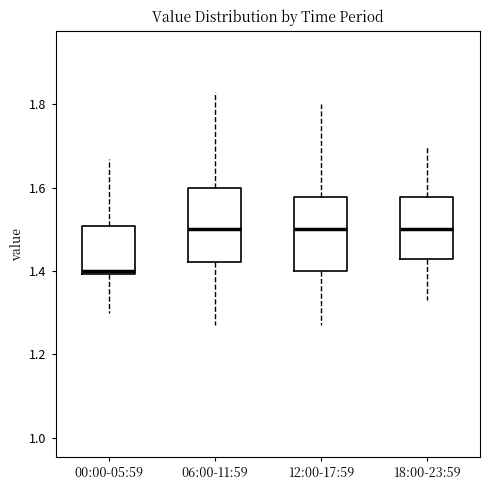

Reading left to right, read every box against the y-axis: the position of its median line, the range the box covers, and the ends of its whiskers. The values are not printed on the chart, so give them approximately, as read against the axis.

00:00-05:59: median 1.40 (just above the box's lower edge), box 1.40 to 1.50, whiskers 1.30 to 1.68
06:00-11:59: median 1.50, box 1.42 to 1.60, whiskers 1.28 to 1.84
12:00-17:59: median 1.50, box 1.40 to 1.58, whiskers 1.28 to 1.80
18:00-23:59: median 1.50, box 1.44 to 1.58, whiskers 1.34 to 1.70